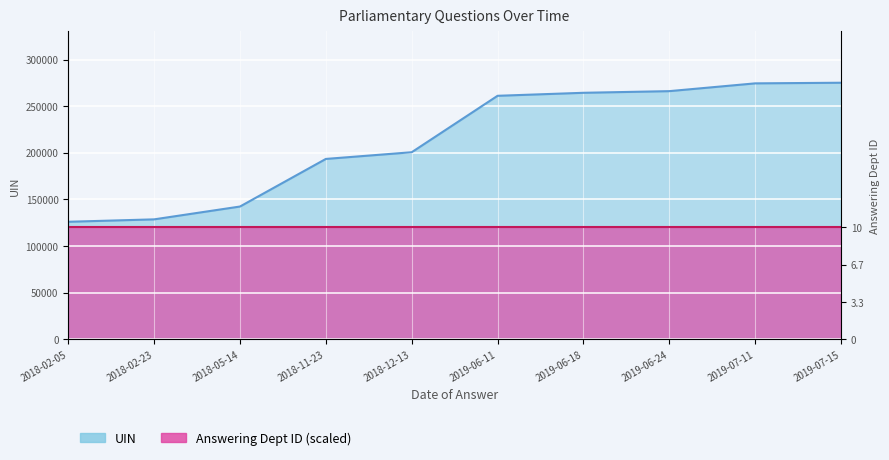

What is the change in value from 2018-02-23 to 2019-07-11?

+145851